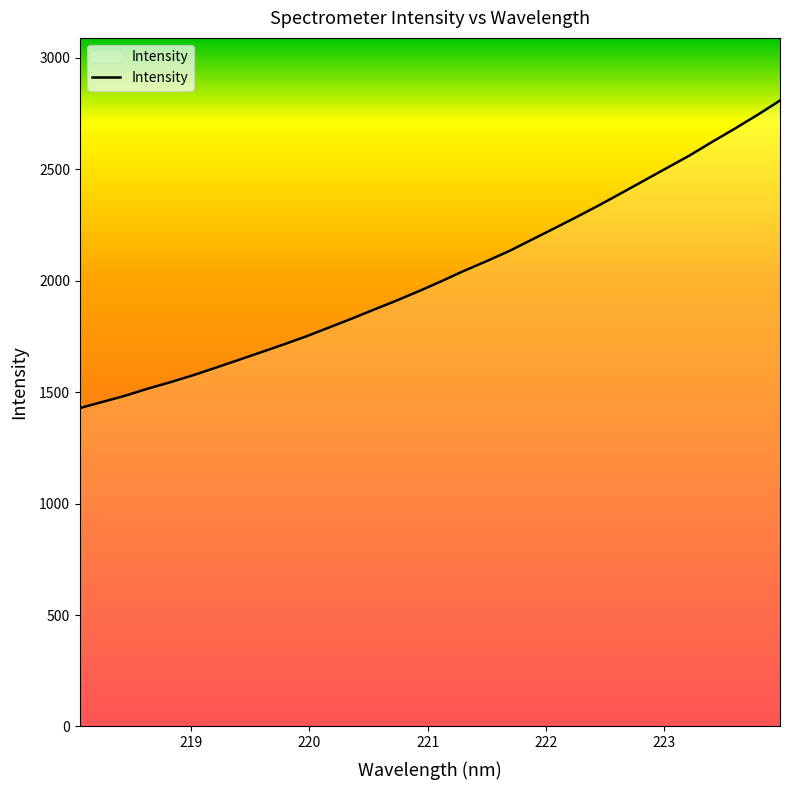

What is the minimum value shown in the chart?

1428.6